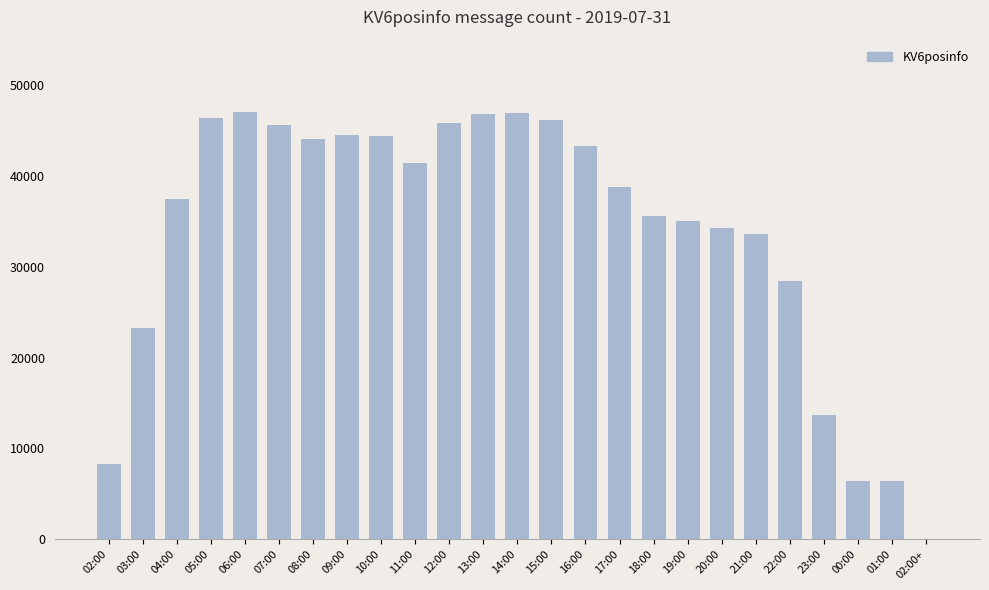

Are the bars grouped side by side (vs. stacked)?

No